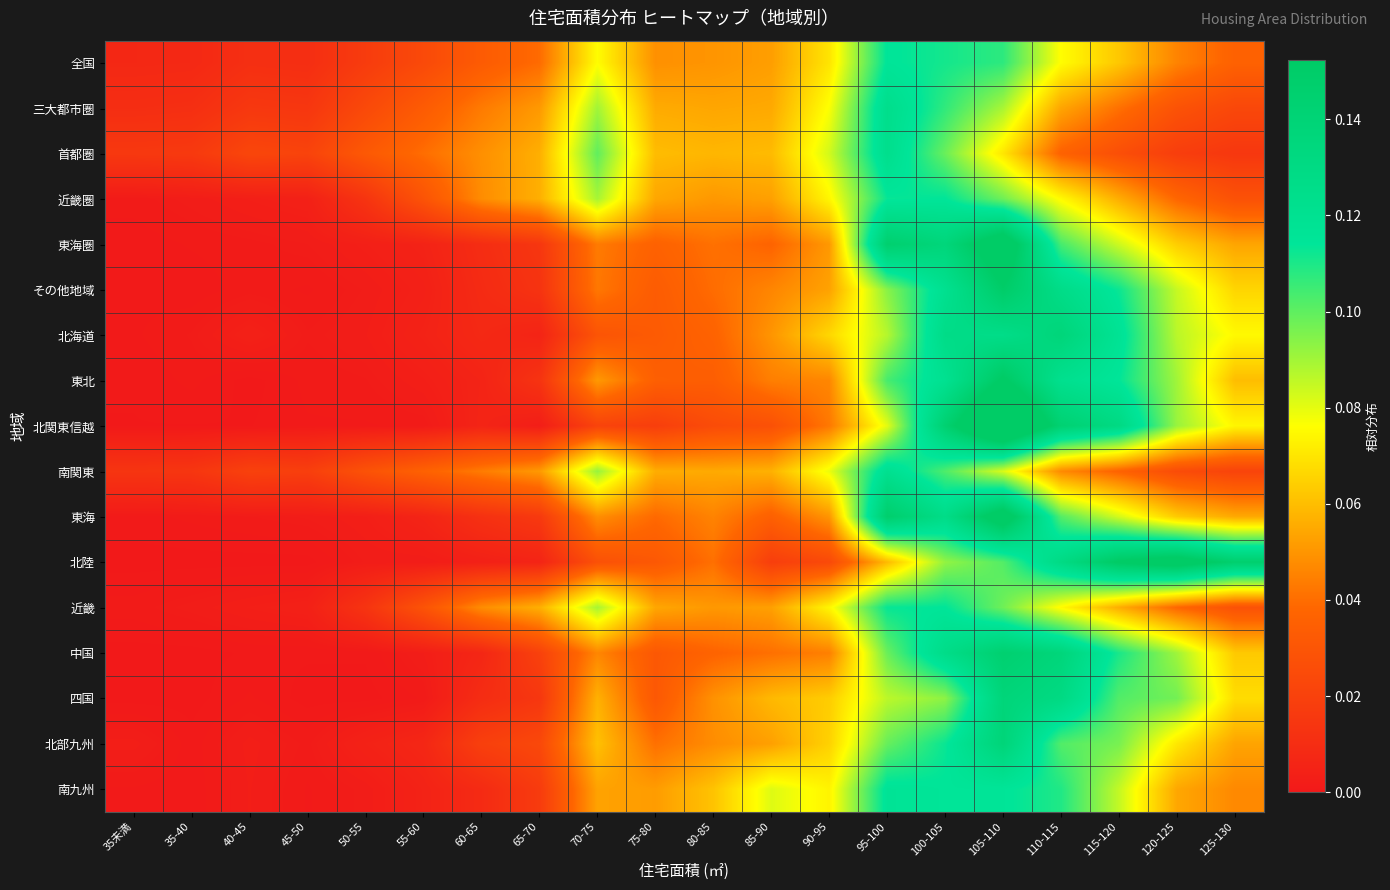

At which category does the chart reach its peak across all series?

105-110